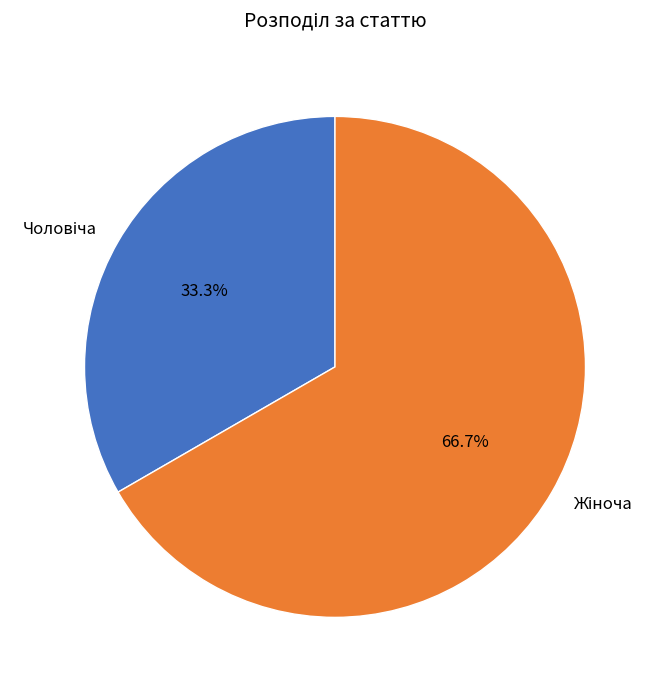

Is there a majority slice in this chart?

Yes